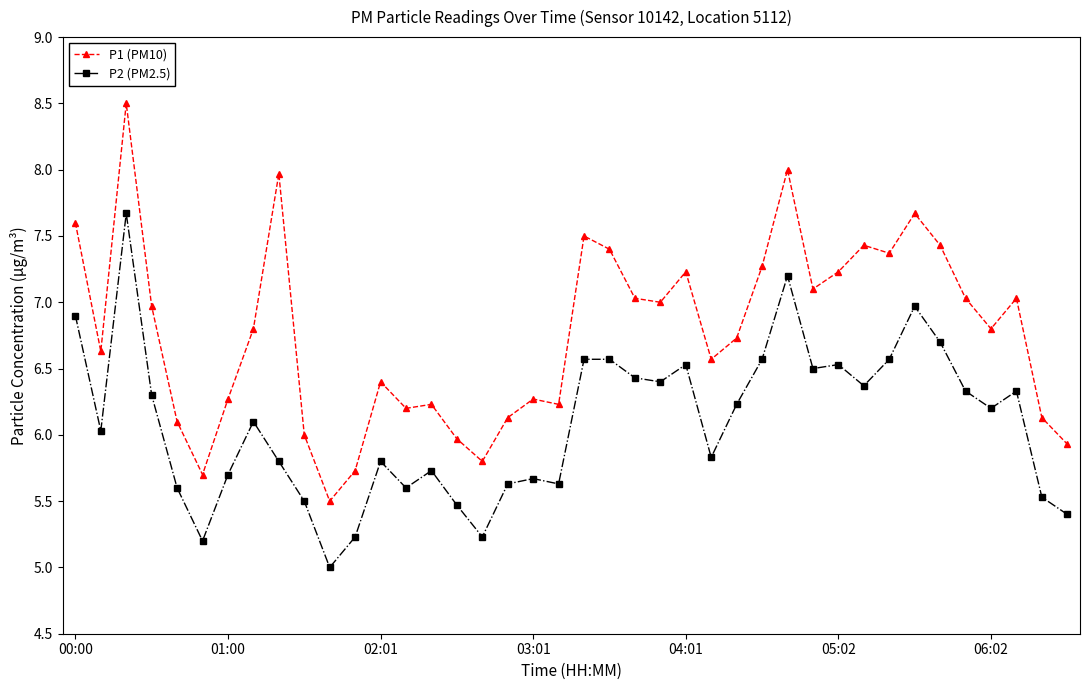

True or false: P2 (PM2.5) and P1 (PM10) cross at least once.

False